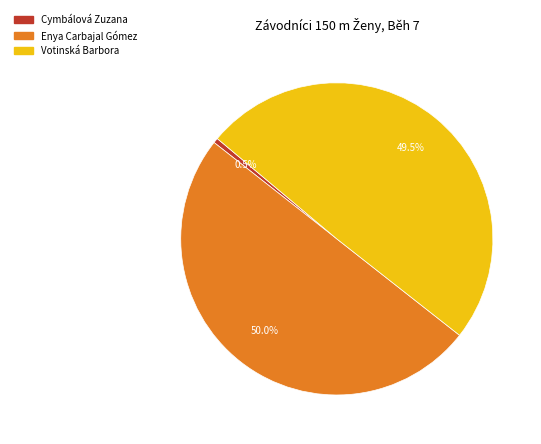

Which category has the smallest portion of the pie?

Cymbálová Zuzana